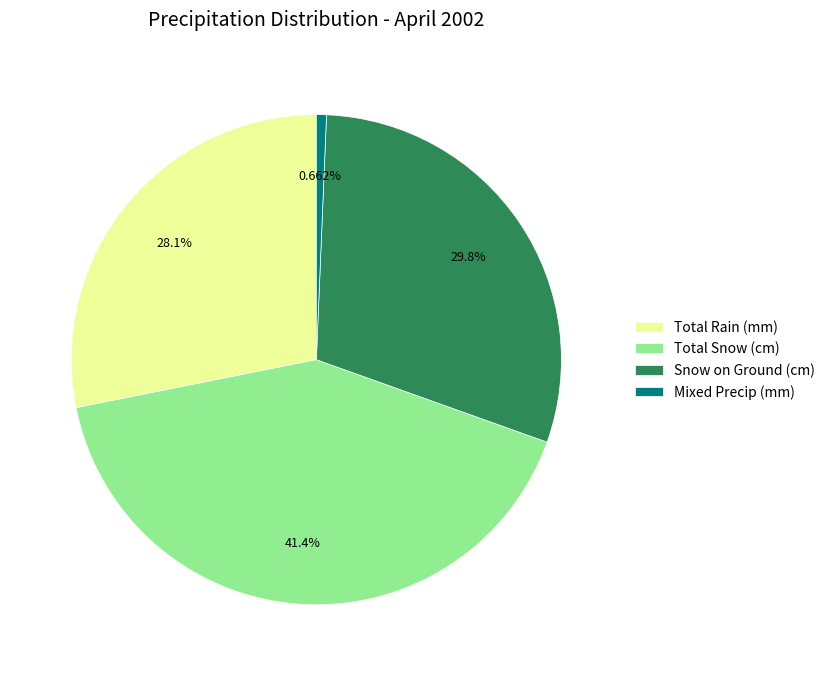

How many slices are in this pie chart?

4